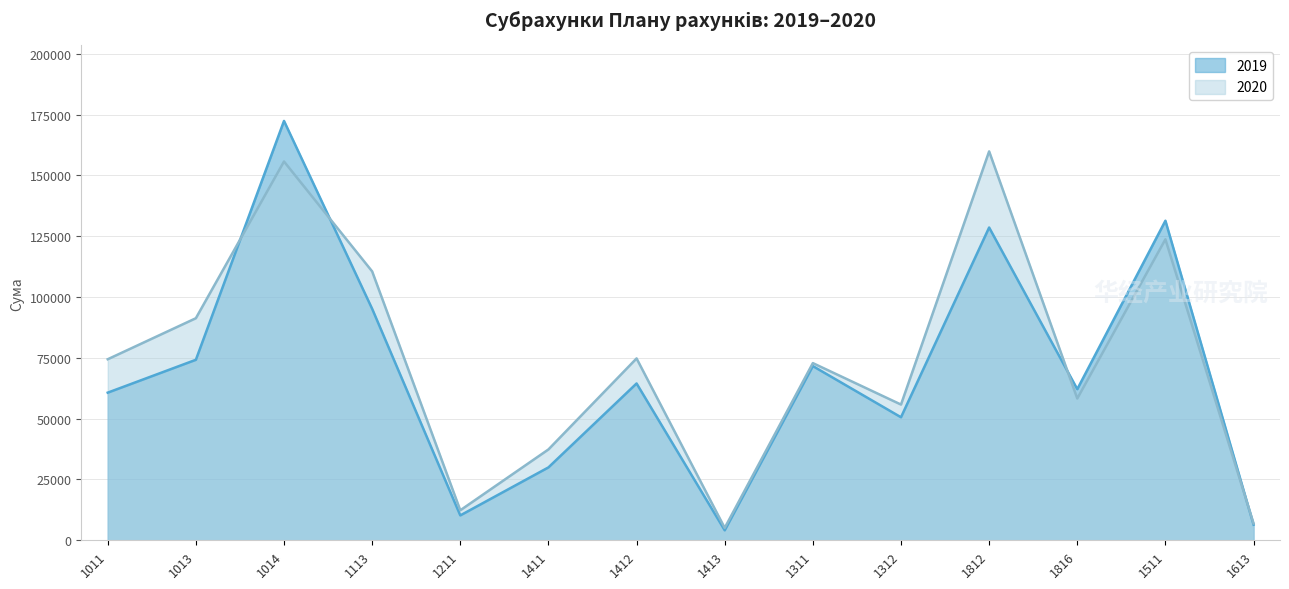

Which label corresponds to the smallest value in the chart?

1413